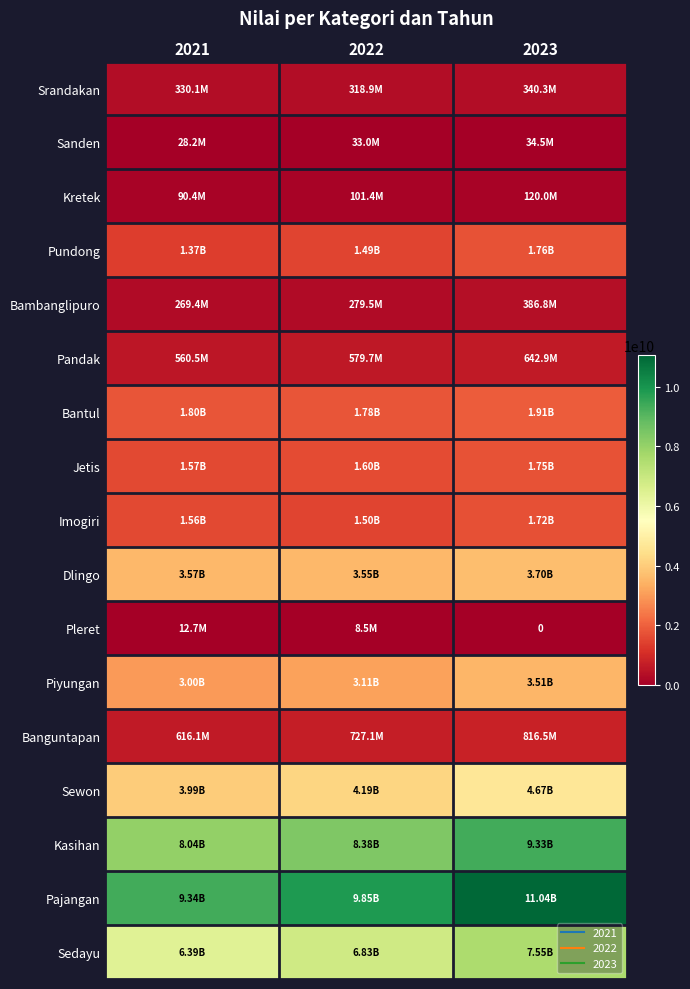

How many distinct data groups are displayed?

17